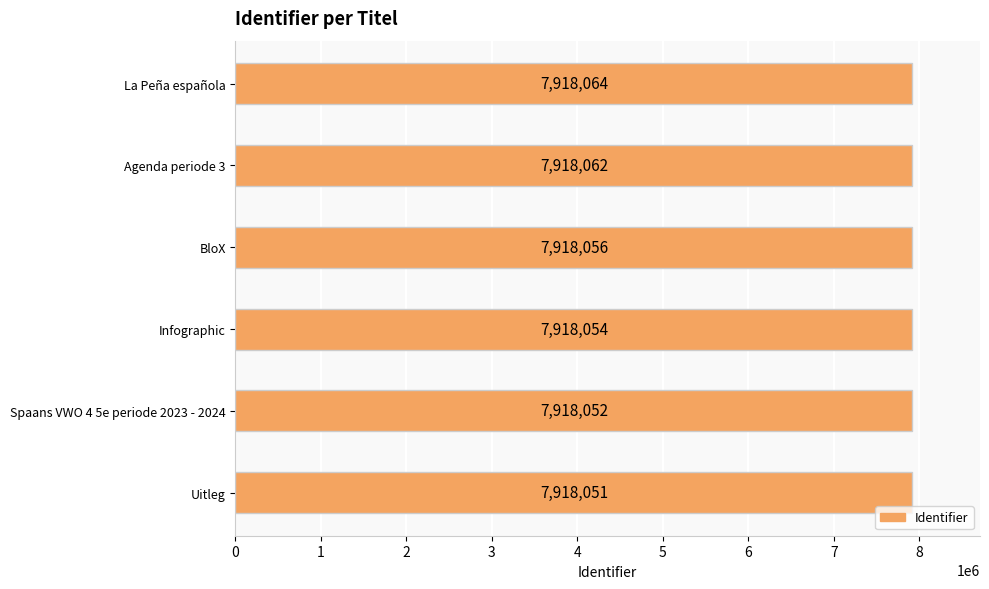

What is the sum of all values?

47508339